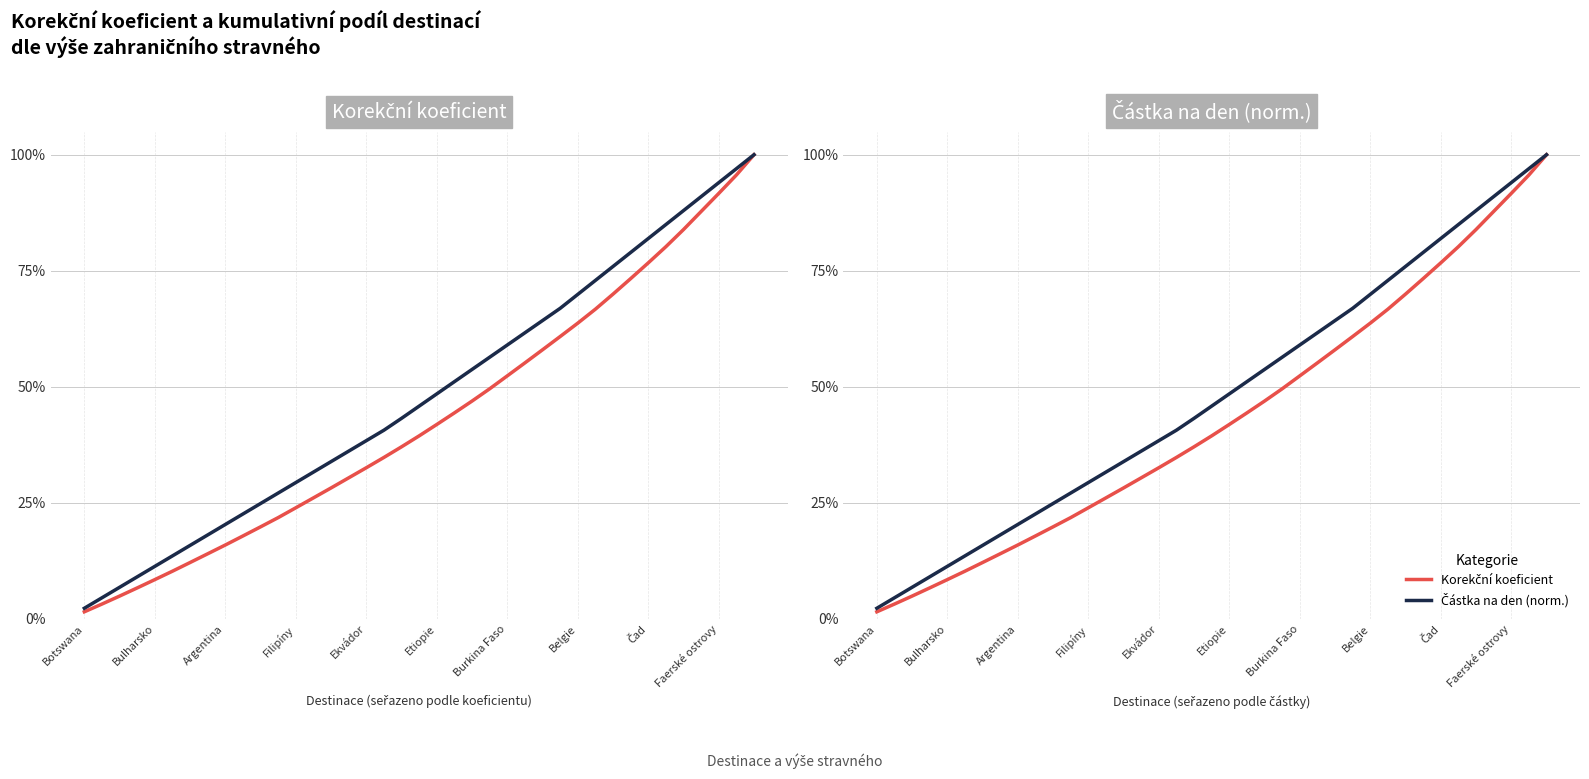

What position from the left is 10?

11